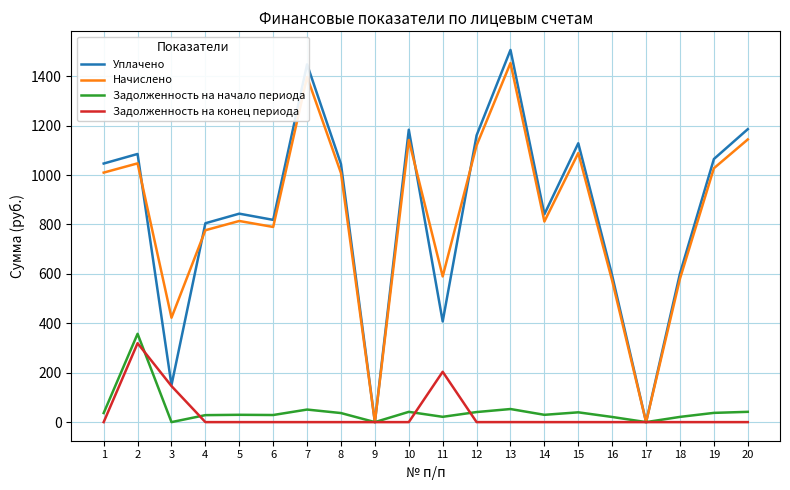

Which series has the largest range (max minus min)?

Уплачено